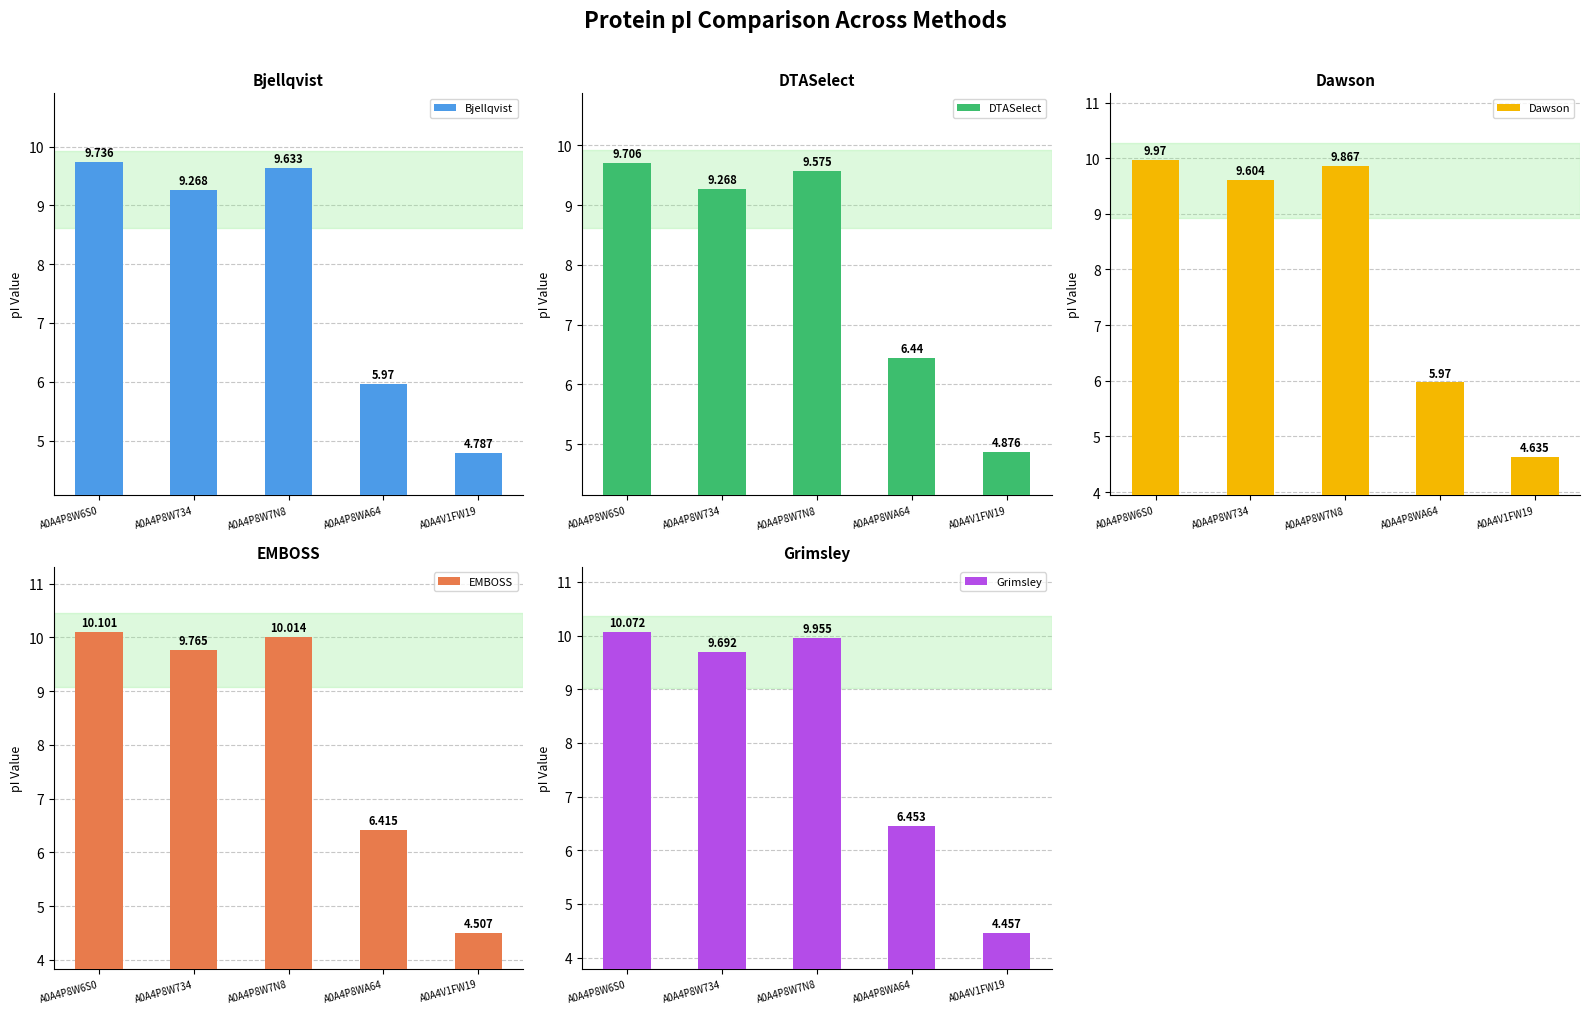

What is the difference between the maximum and minimum values in the EMBOSS series?

5.6